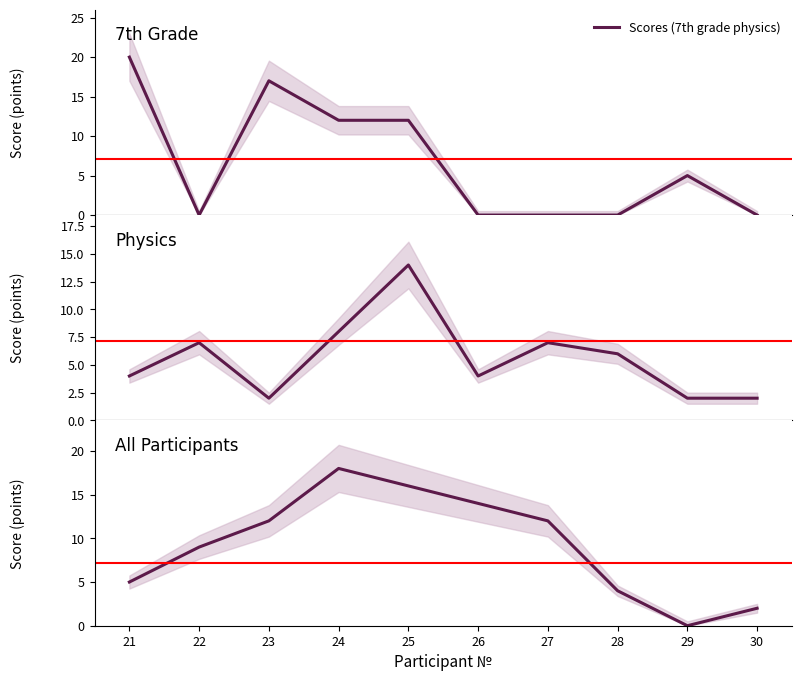

True or false: the data shows 4 at 28.

True